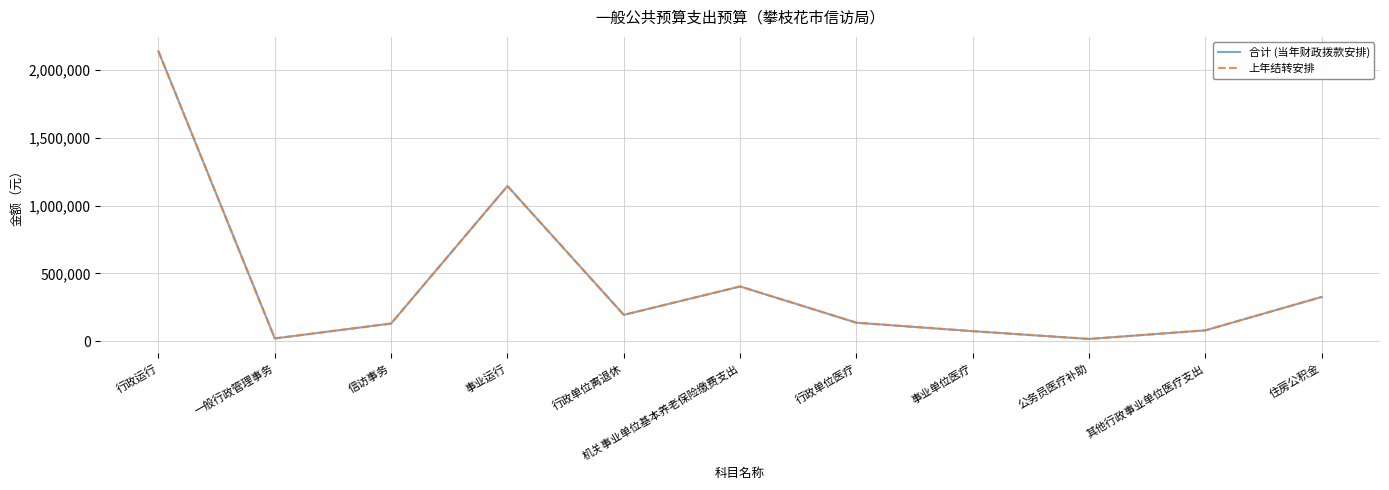

Is this an area chart (filled region under the line)?

No